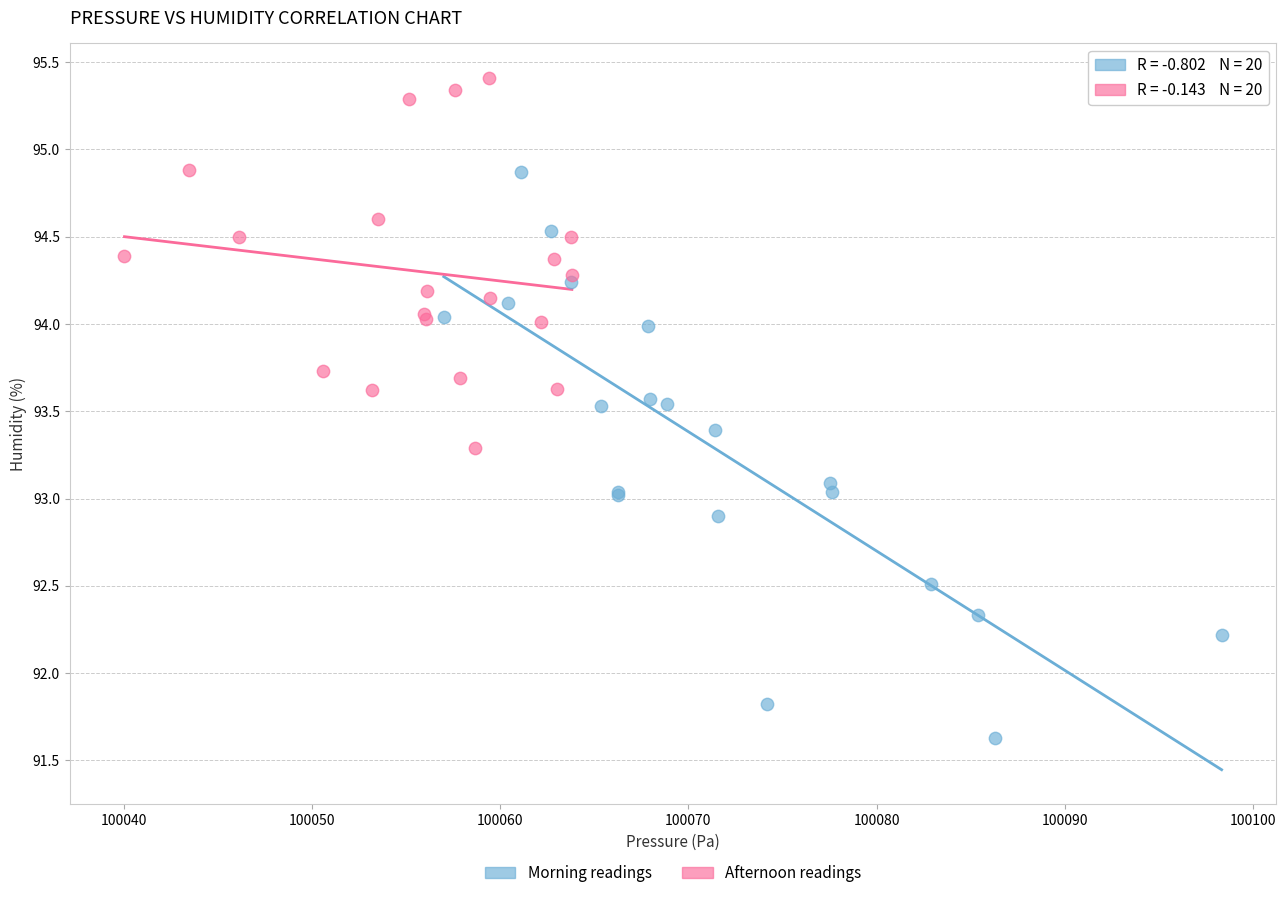

What are all the series names shown in the legend?

Morning readings, Afternoon readings